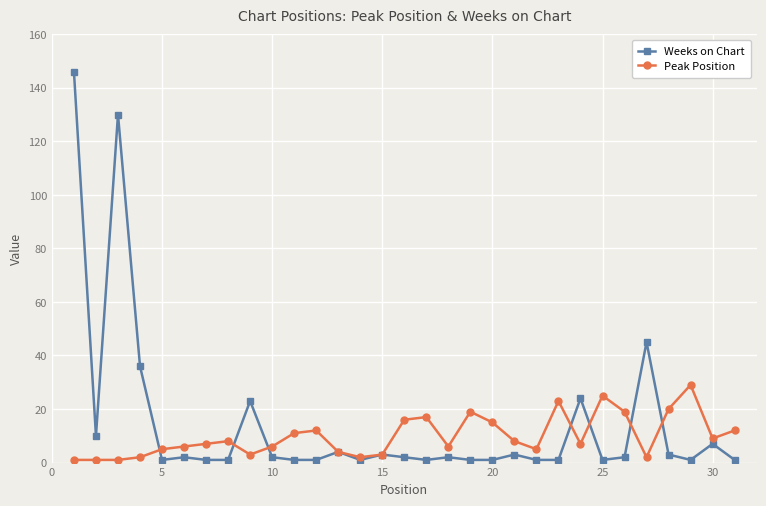

What is the maximum value shown in the chart?

146